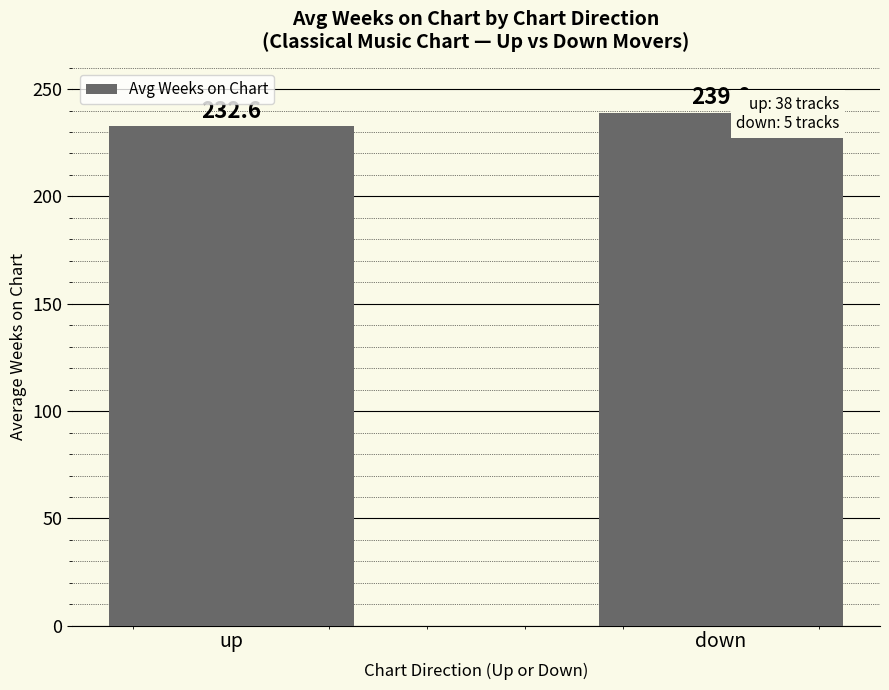

True or false: the data shows 239.0 at down.

True